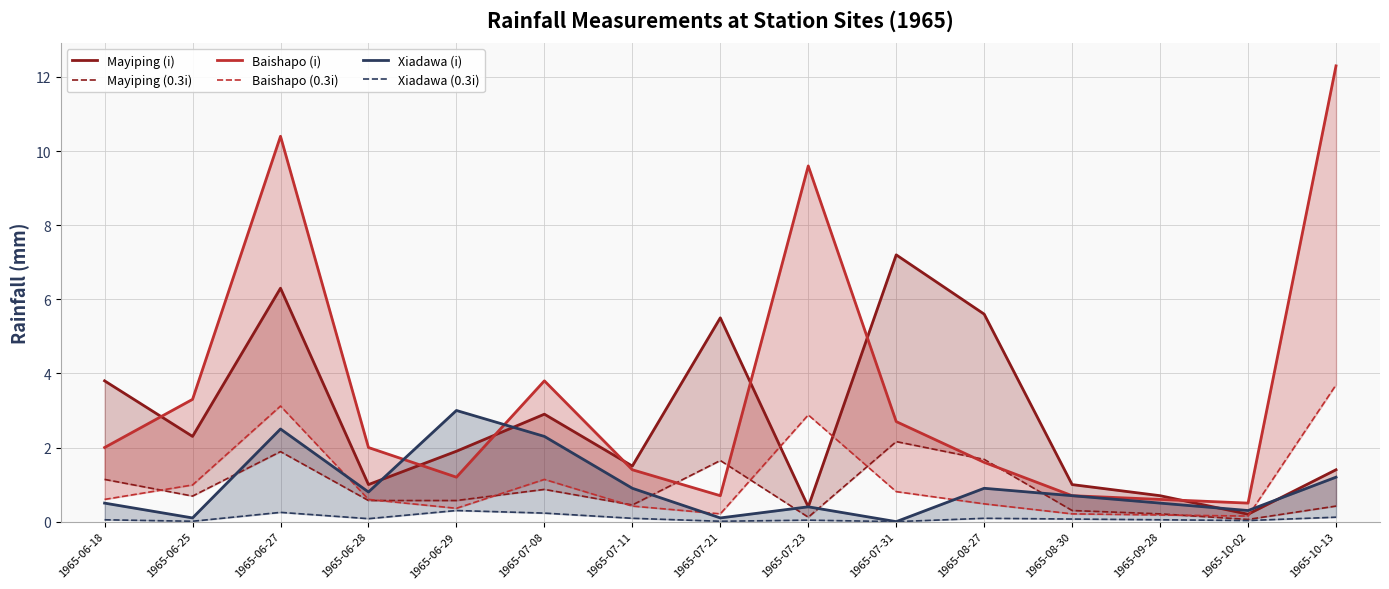

How many values in Xiadawa (0.3i) are above zero?

14